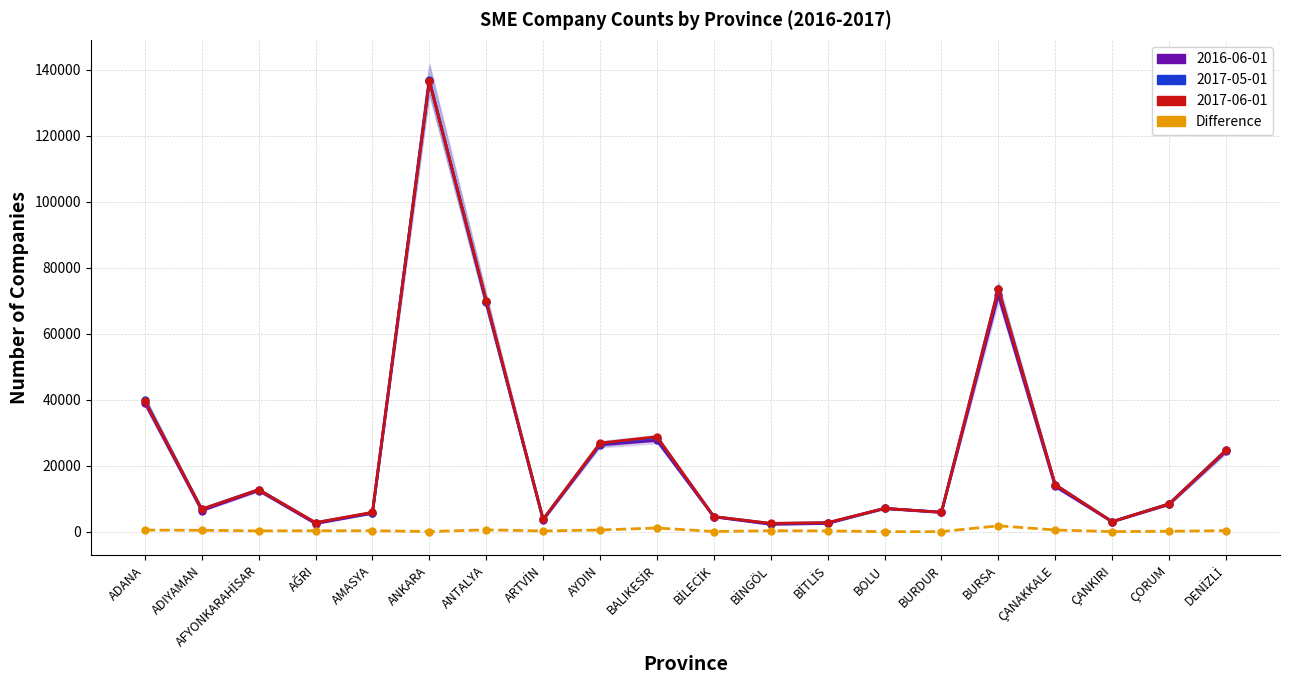

How many interior local peaks (higher than both neighbors) does the data have?

5